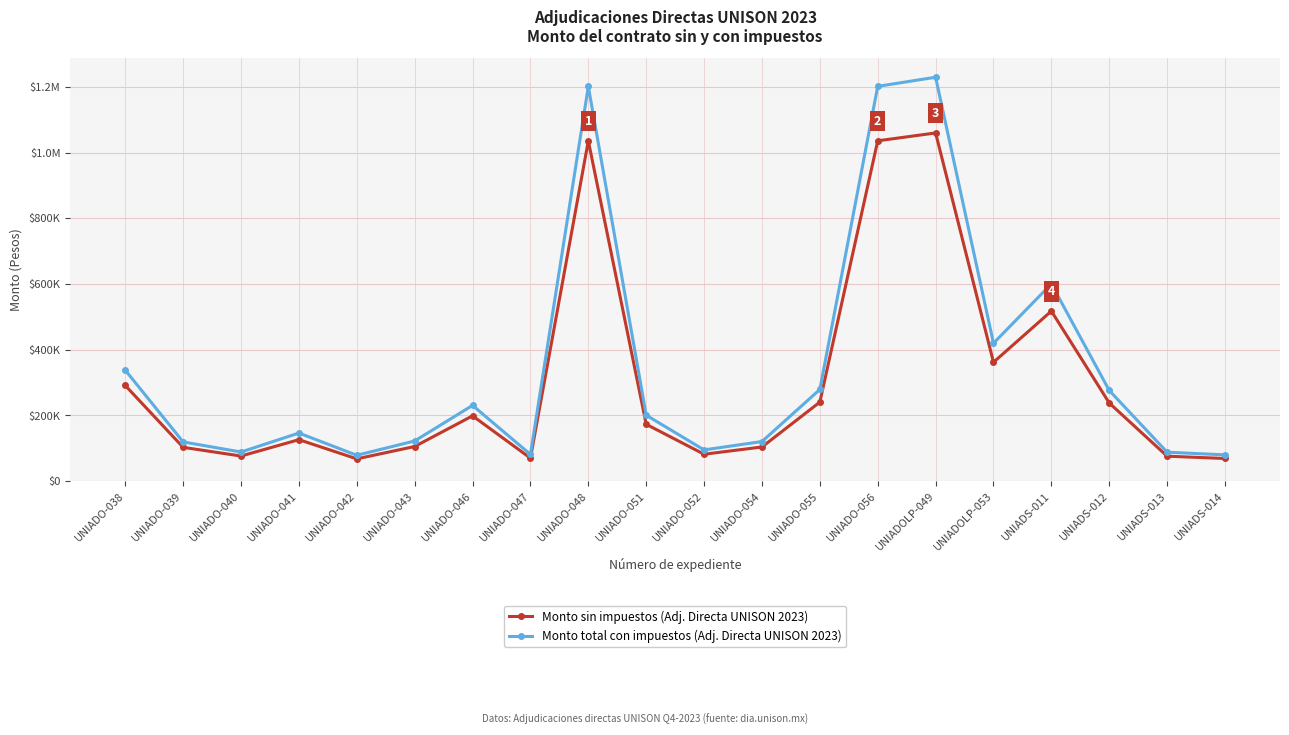

At which label does Monto total con impuestos (Adj. Directa UNISON 2023) first exceed 200800?

UNIADO-038